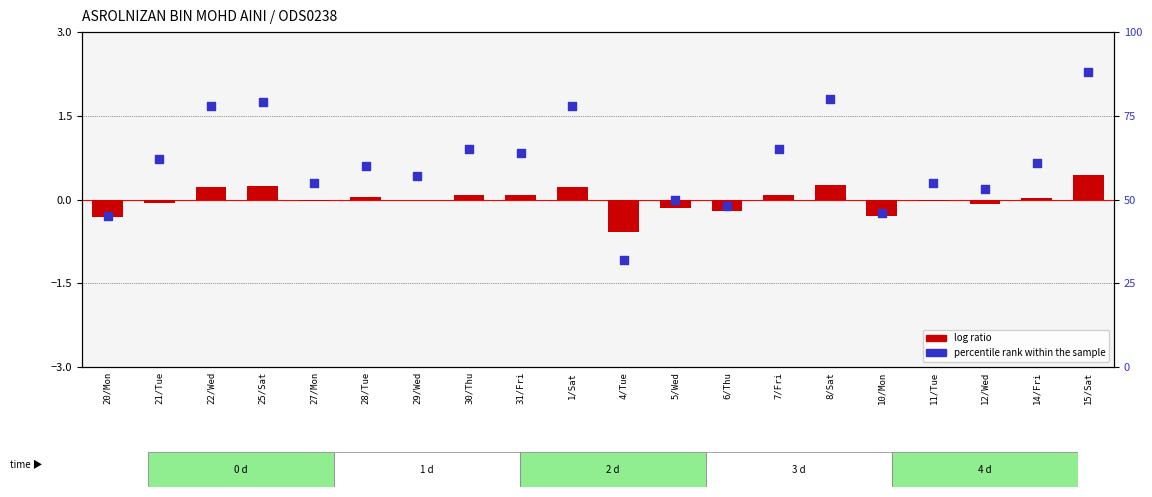

At which category is the sum across all series the highest?

15/Sat